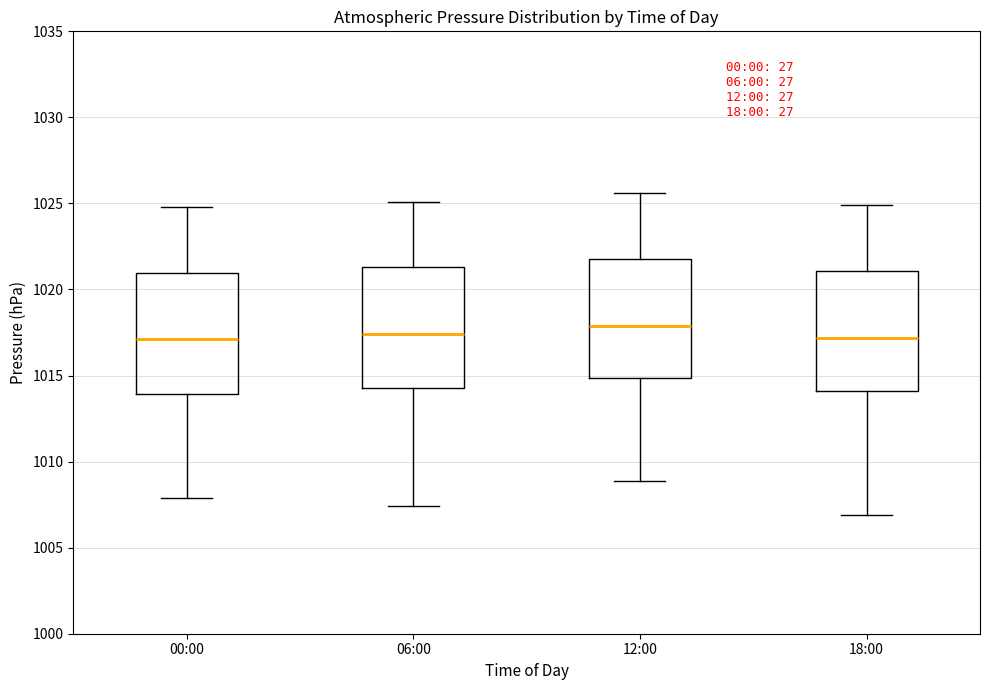

Reading left to right, read every box against the y-axis: the position of its median line, the range the box covers, and the ends of its whiskers. The values are not printed on the chart, so give them approximately, as read against the axis.

00:00: median 1017.0, box 1014.0 to 1021.0, whiskers 1008.0 to 1025.0
06:00: median 1017.5, box 1014.5 to 1021.5, whiskers 1007.5 to 1025.0
12:00: median 1018.0, box 1015.0 to 1022.0, whiskers 1009.0 to 1025.5
18:00: median 1017.0, box 1014.0 to 1021.0, whiskers 1007.0 to 1025.0